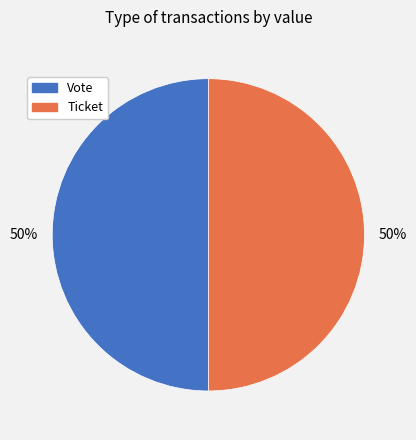

How many segments does this pie chart have?

2